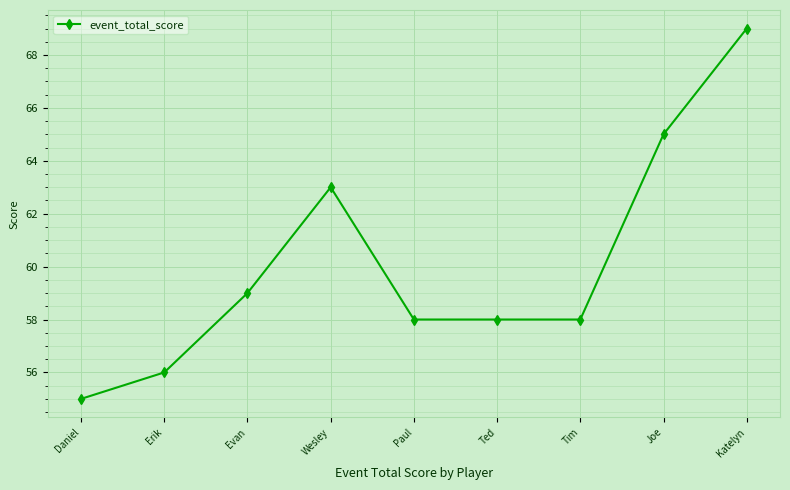

What is the approximate value at Daniel, to the nearest 10?

60